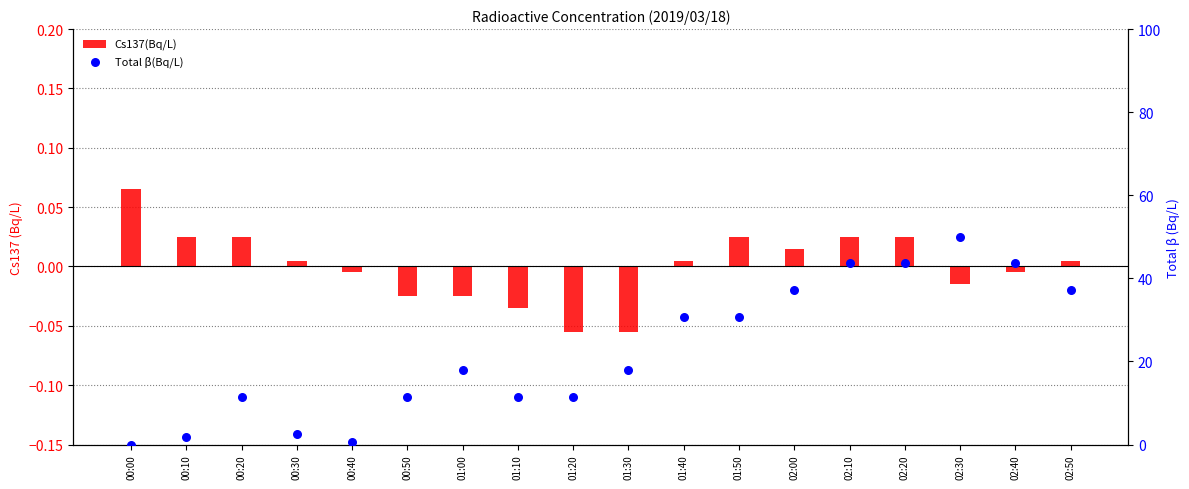

At which category is the sum across all series the highest?

02:30